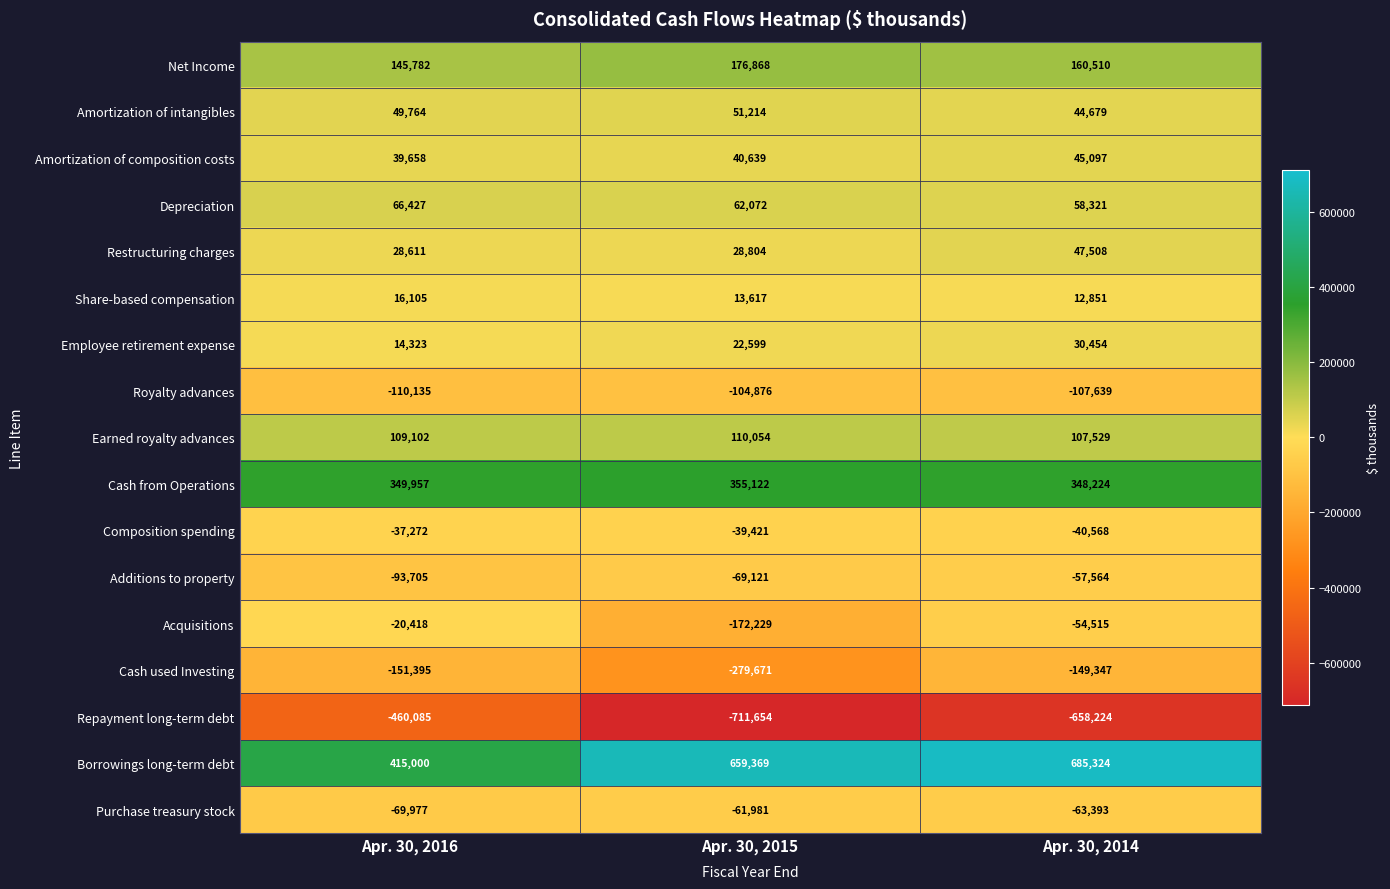

Is the value of Royalty advances at Apr. 30, 2014 greater than the value of Employee retirement expense at Apr. 30, 2014?

No